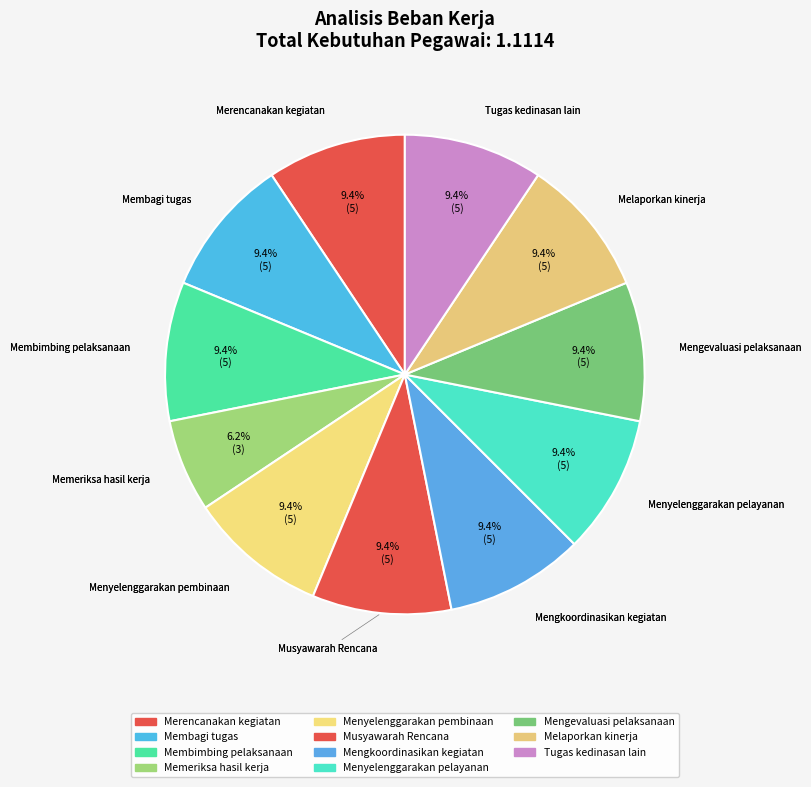

Is it true that Mengevaluasi pelaksanaan is 9% of the pie?

True